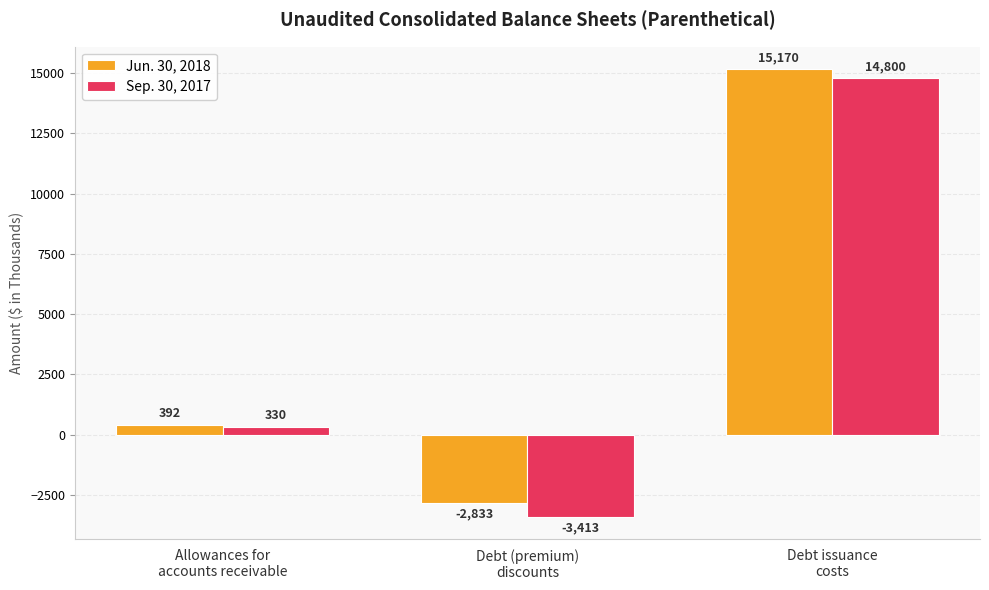

Count the Jun. 30, 2018 values in the range -2833 to 15170.

3